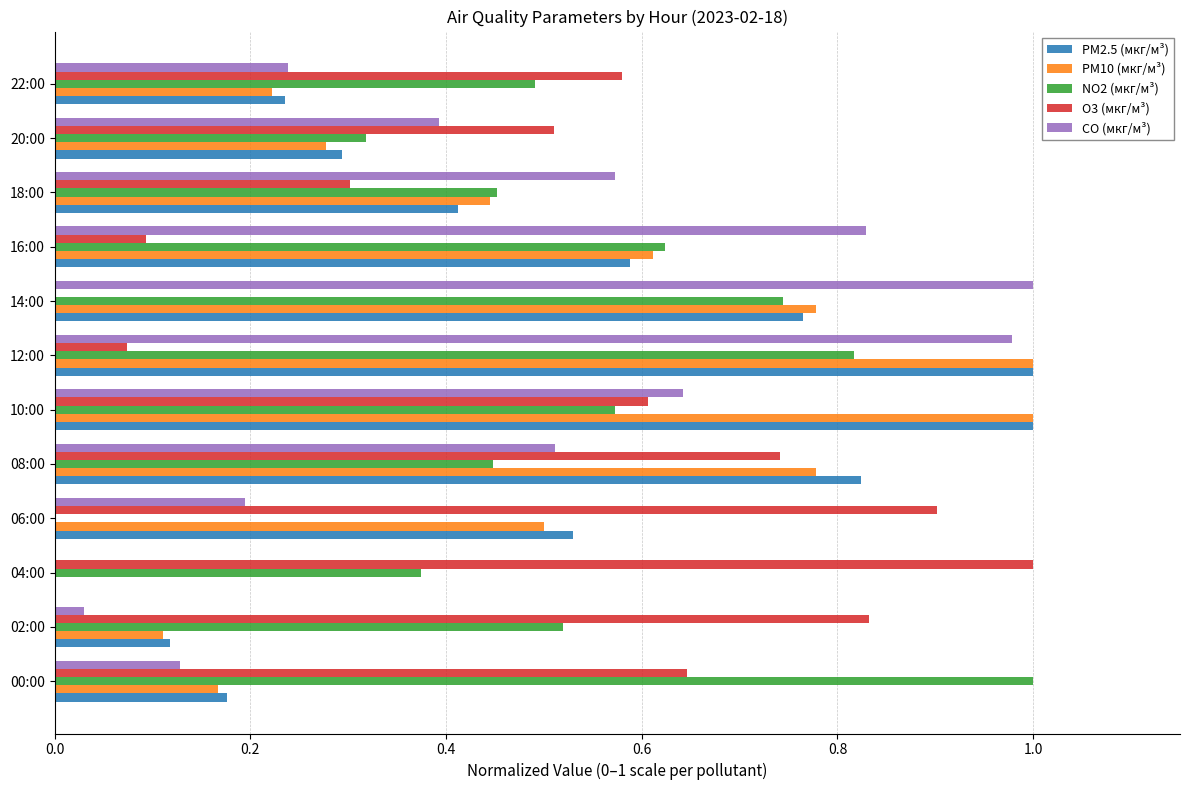

The value of PM2.5 (мкг/м³) at 02:00 is 0.1. True or false?

True